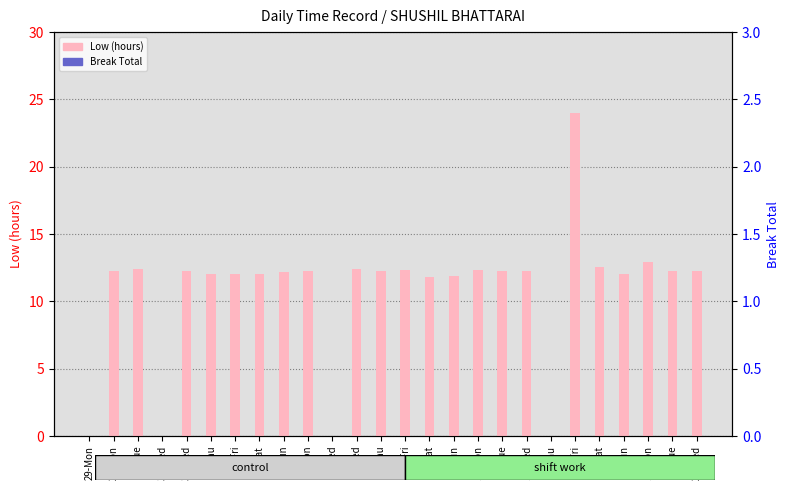

List the labels in order of Break Total value, largest first.

29-Mon, 29-Mon, 30-Tue, 31-Wed, 31-Wed, 1-Thu, 2-Fri, 3-Sat, 4-Sun, 5-Mon, 7-Wed, 7-Wed, 8-Thu, 9-Fri, 10-Sat, 11-Sun, 12-Mon, 13-Tue, 14-Wed, 15-Thu, 16-Fri, 17-Sat, 18-Sun, 19-Mon, 20-Tue, 21-Wed